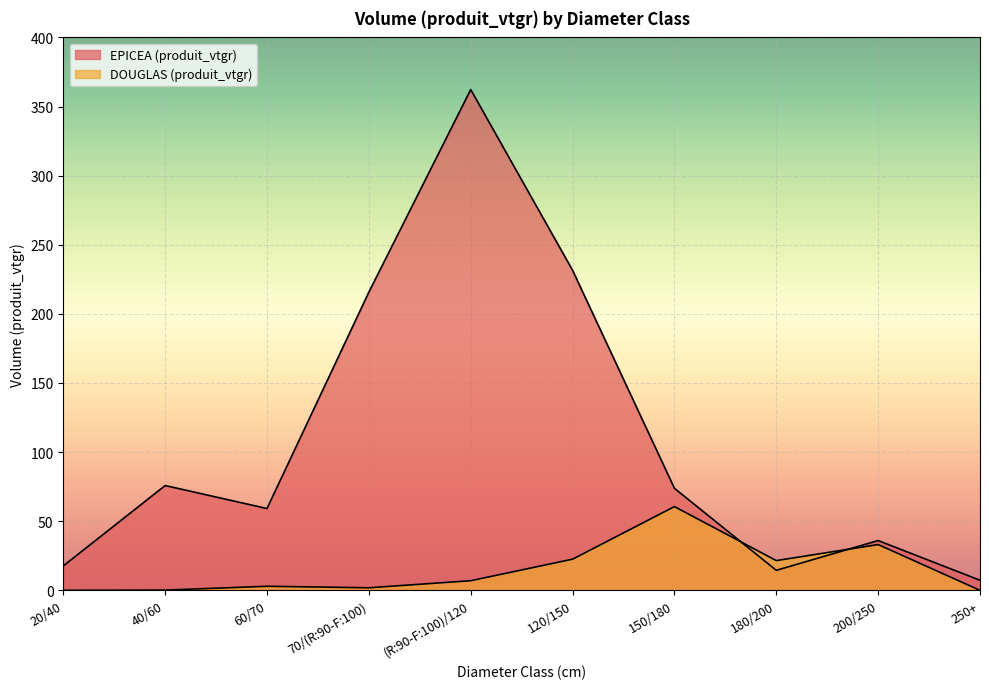

Reading left to right, what are all the values shown in this chart?

EPICEA (produit_vtgr): 17.7	75.8	59.2	215.7	362.3	231.5	73.8	14.5	36.0	7.3
DOUGLAS (produit_vtgr): 0.0	0.2	2.9	1.8	7.0	22.5	60.6	21.5	33.1	0.0